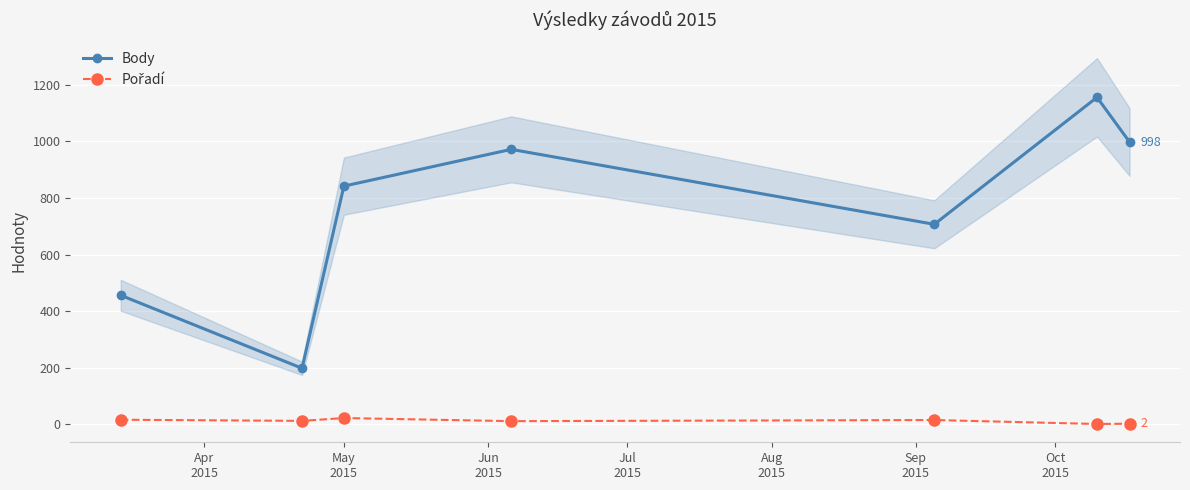

True or false: Body and Pořadí cross at least once.

False